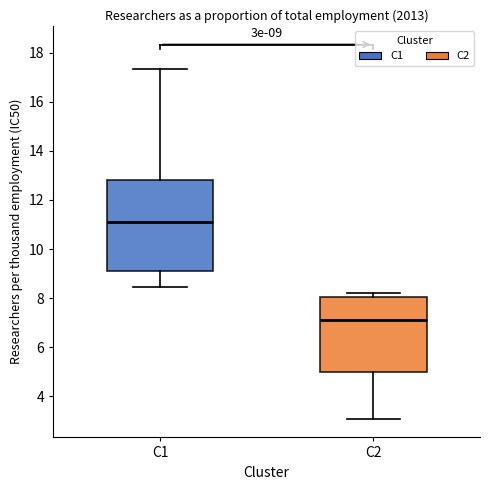

Which box is the tallest, from its lower edge to its upper edge?

C1